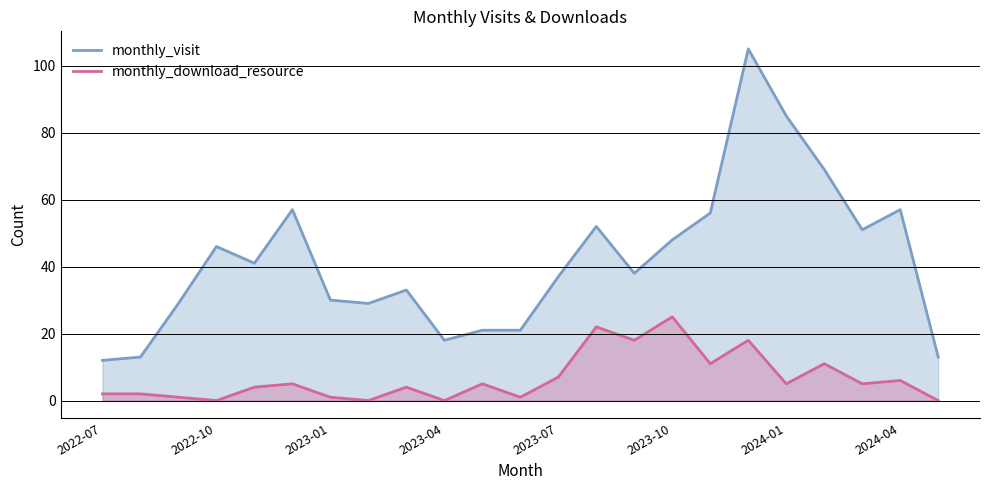

What is the greatest value displayed?

105